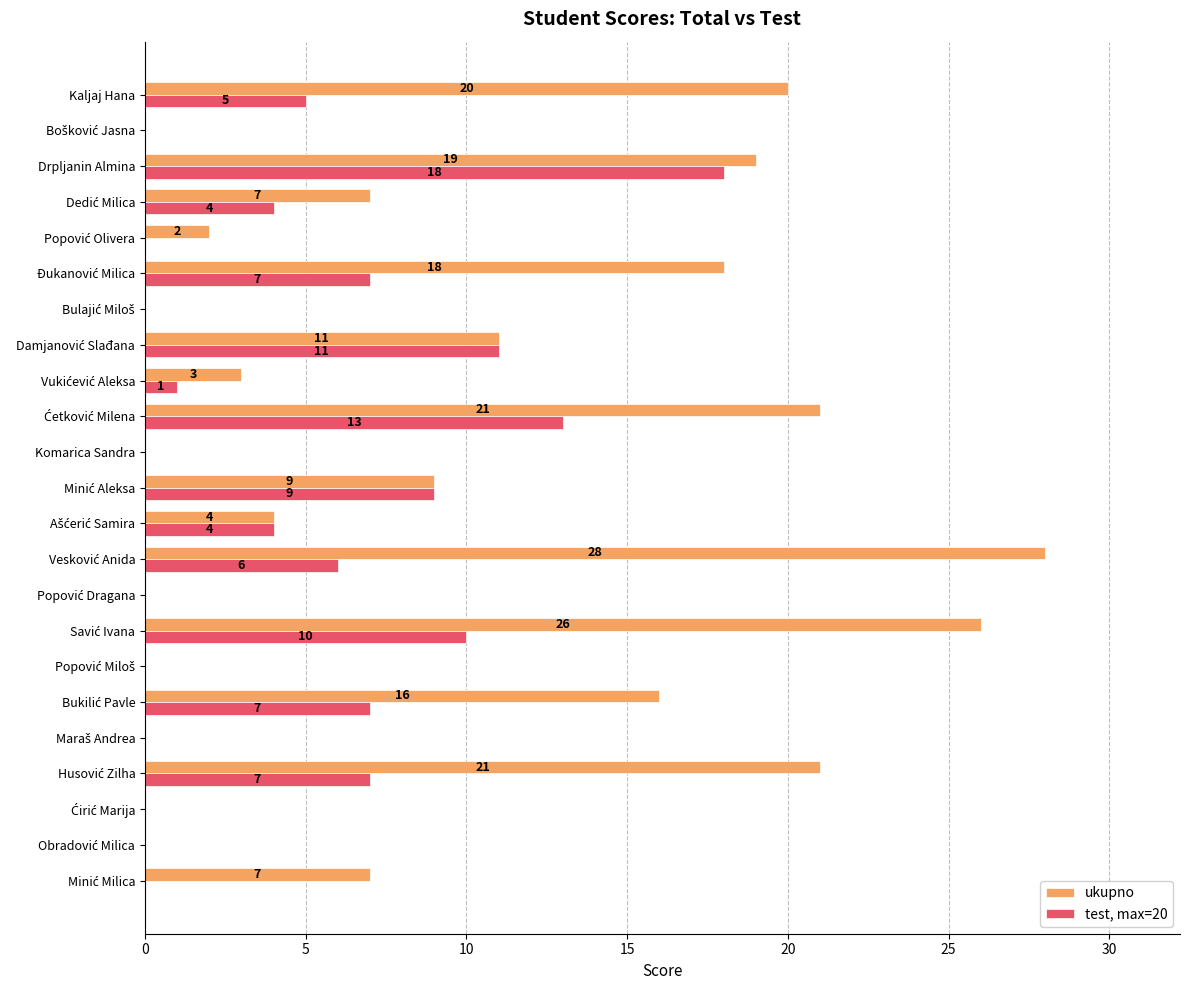

What is the highest value of the ukupno series?

28